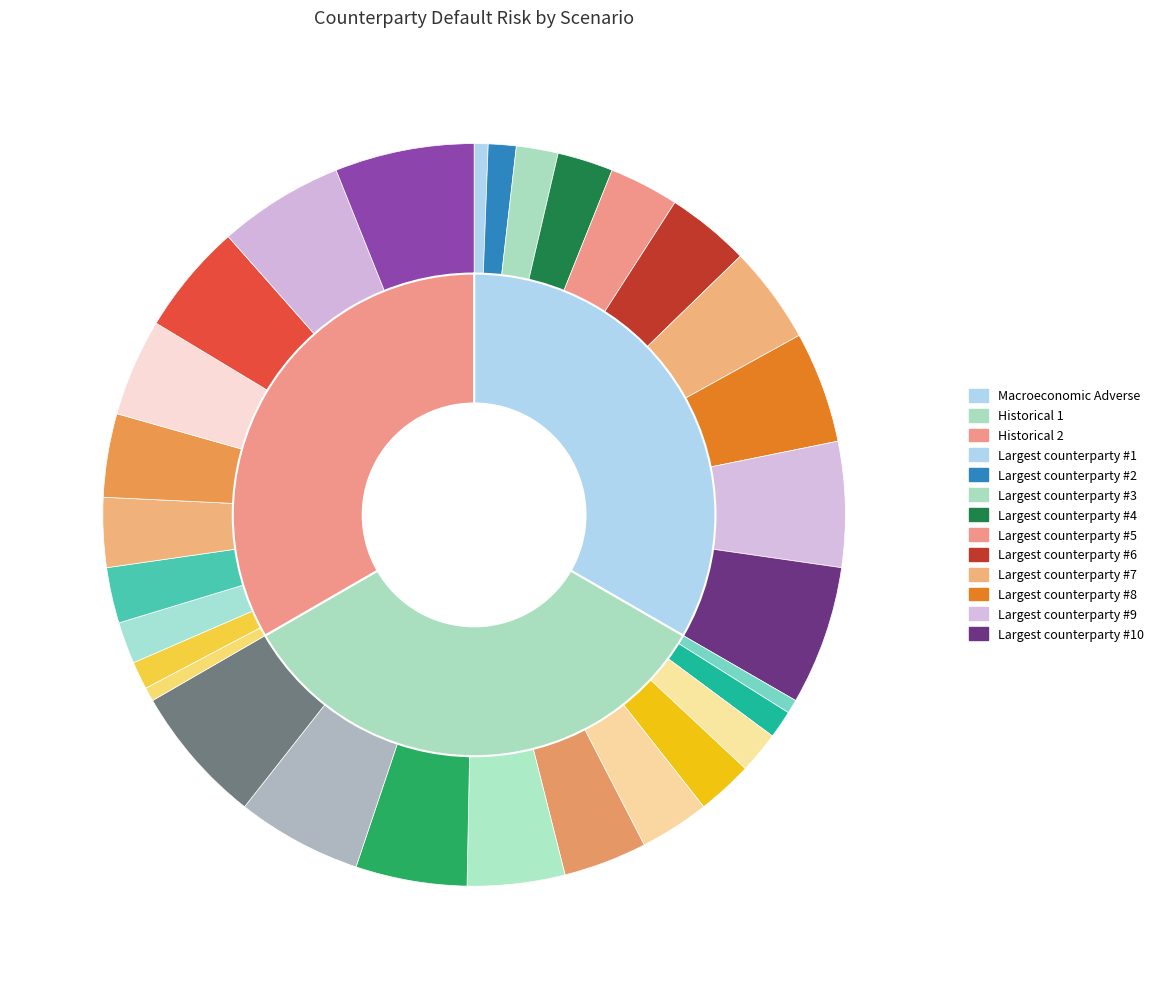

What percentage is the Largest counterparty #5 slice, to the nearest percent?

9%